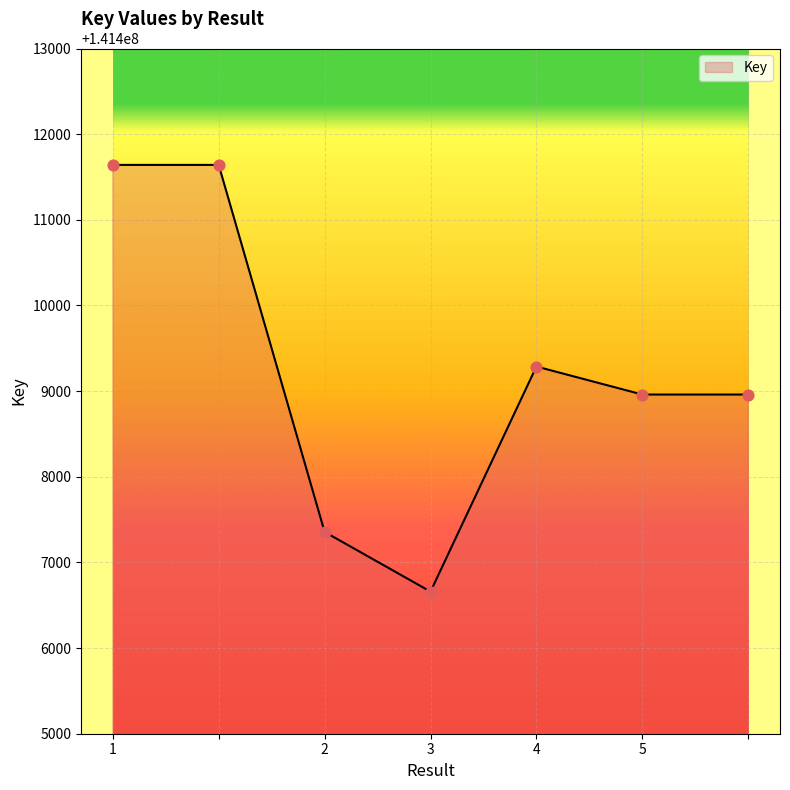

What is the minimum value shown in the chart?

141406659